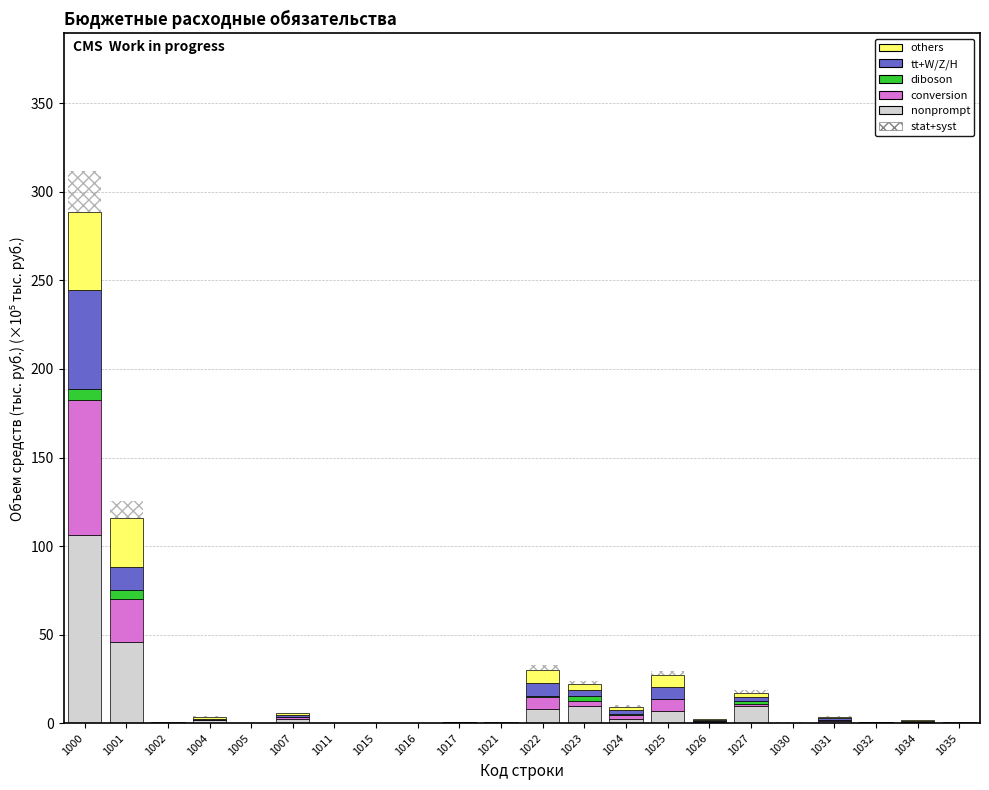

At which category is the sum across all series the highest?

1000